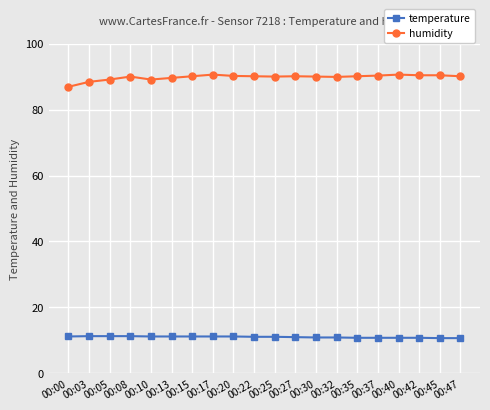

List the series in order of their overall mean, highest first.

humidity, temperature